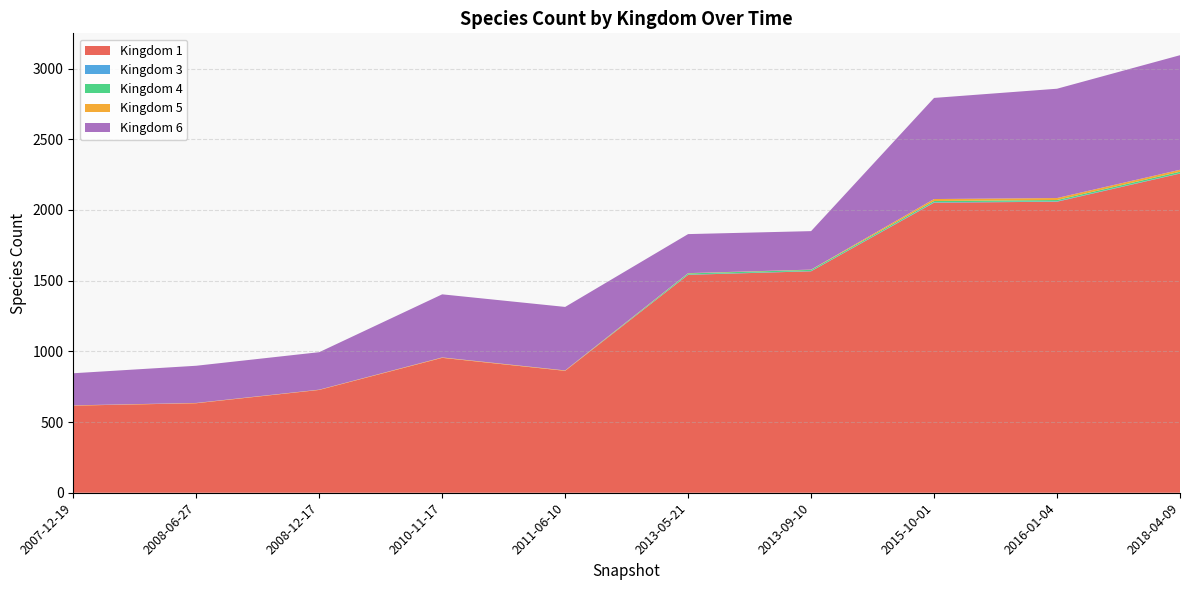

Reading left to right, list all the values displayed in this chart.

Kingdom 1: 0=616	1=633	2=727	3=954	4=862	5=1541	6=1566	7=2051	8=2058	9=2257
Kingdom 3: 0=0	1=0	2=0	3=0	4=0	5=2	6=2	7=3	8=3	9=2
Kingdom 4: 0=0	1=0	2=0	3=0	4=0	5=8	6=8	7=9	8=9	9=11
Kingdom 5: 0=2	1=2	2=2	3=3	4=3	5=2	6=2	7=14	8=14	9=14
Kingdom 6: 0=227	1=263	2=265	3=446	4=449	5=276	6=272	7=715	8=773	9=810